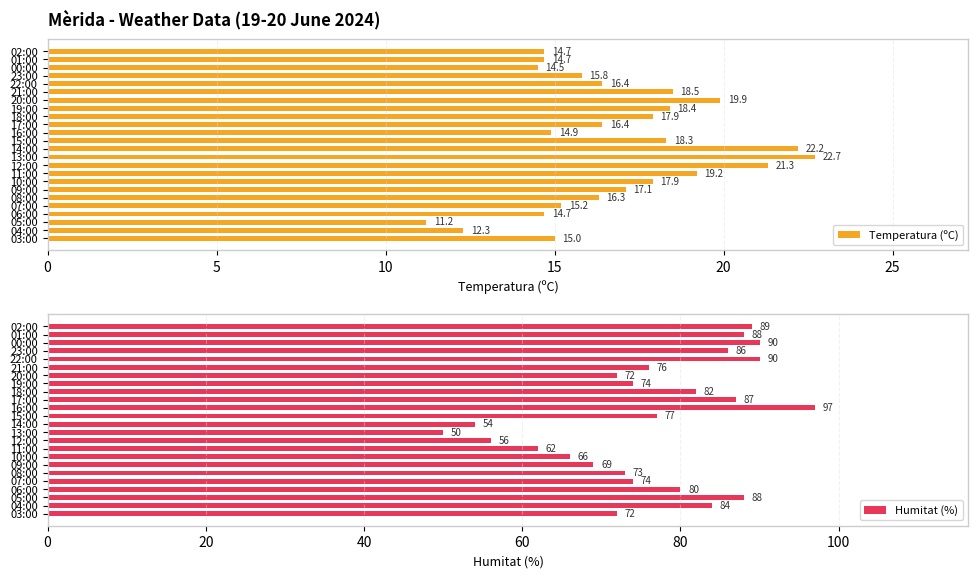

At which label does Temperatura (ºC) reach its minimum?

05:00